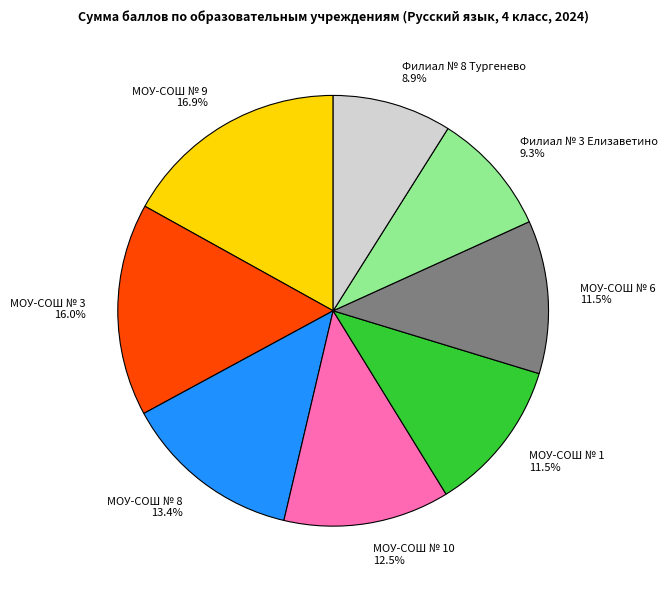

The МОУ-СОШ № 8 slice represents 22% of the pie. True or false?

False